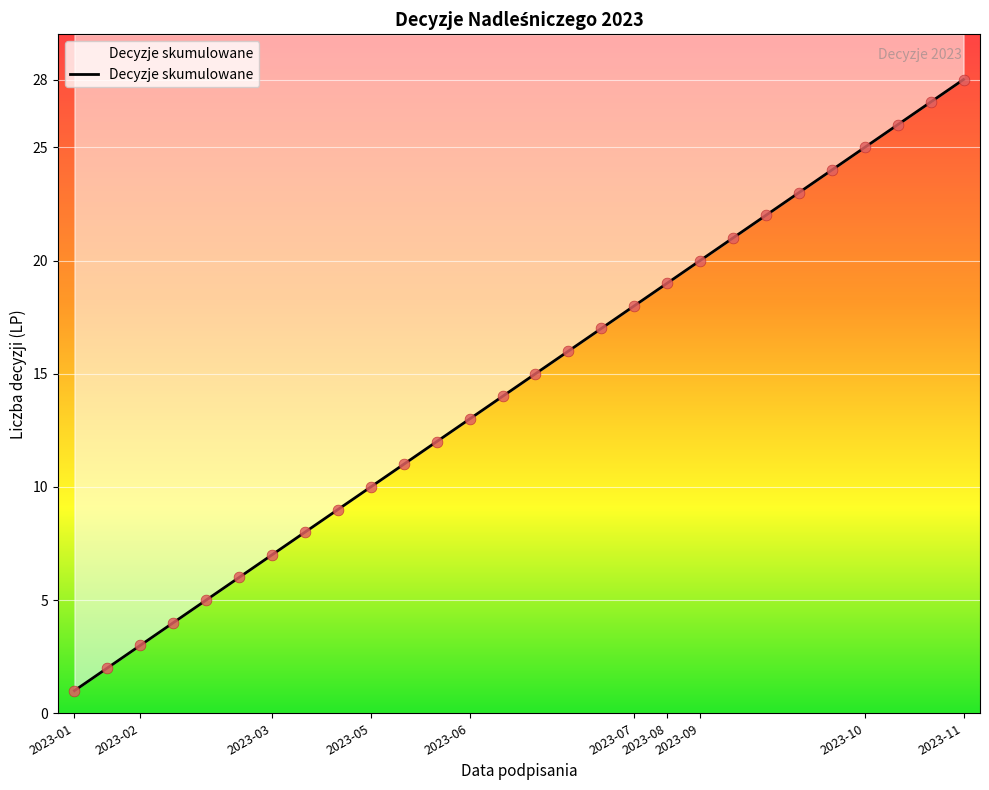

Between 2023-09-07 and 2023-05-29, which is larger?

2023-09-07